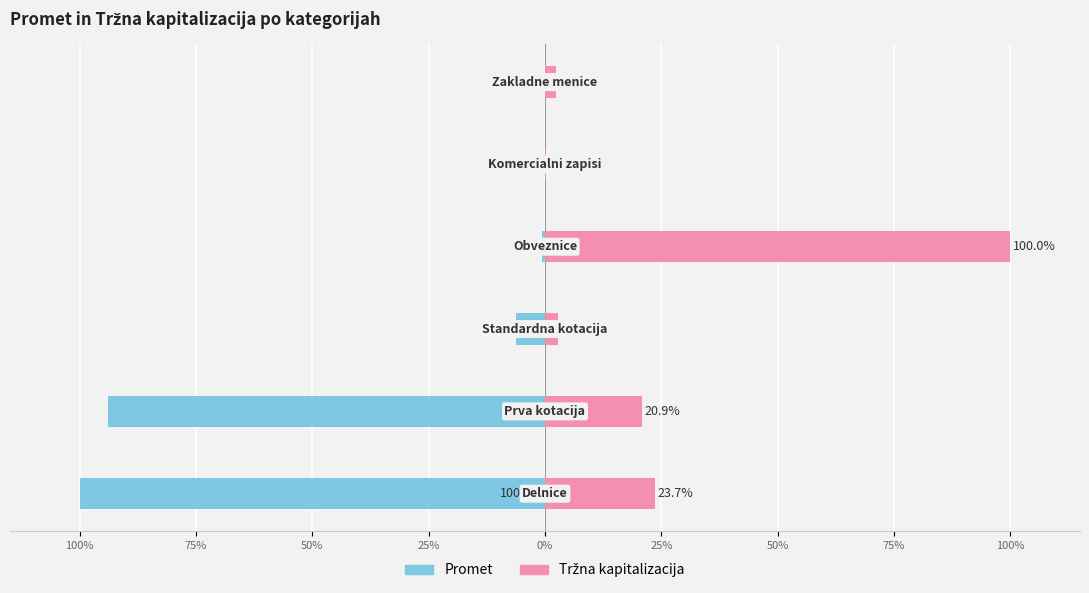

Rank the series by their maximum value, from lowest to highest.

Promet, Tržna kapitalizacija